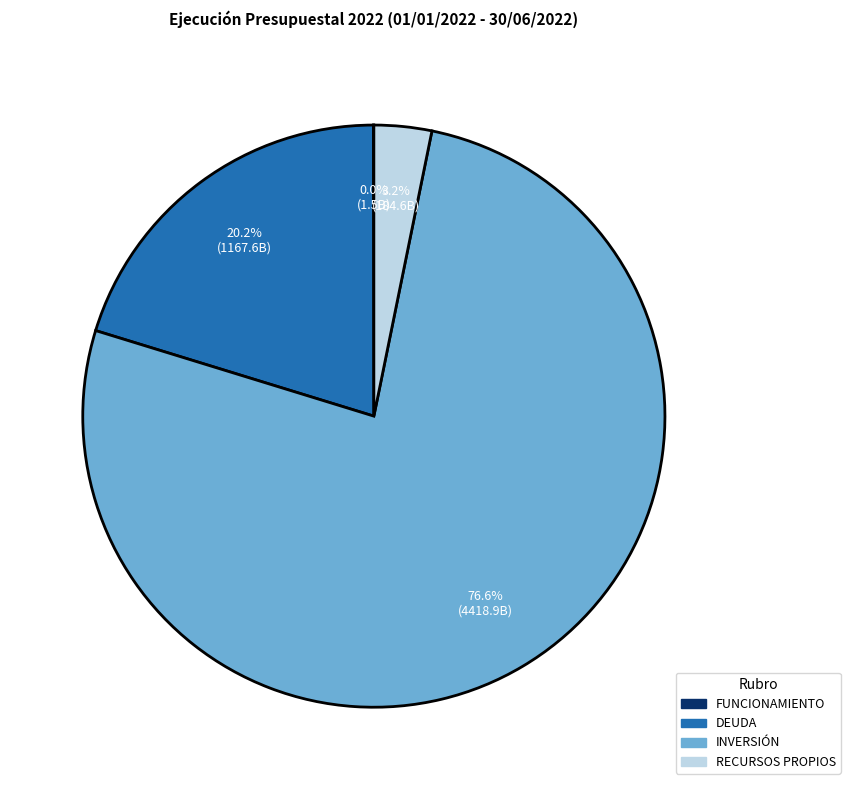

Does INVERSIÓN represent more than half of the total?

Yes